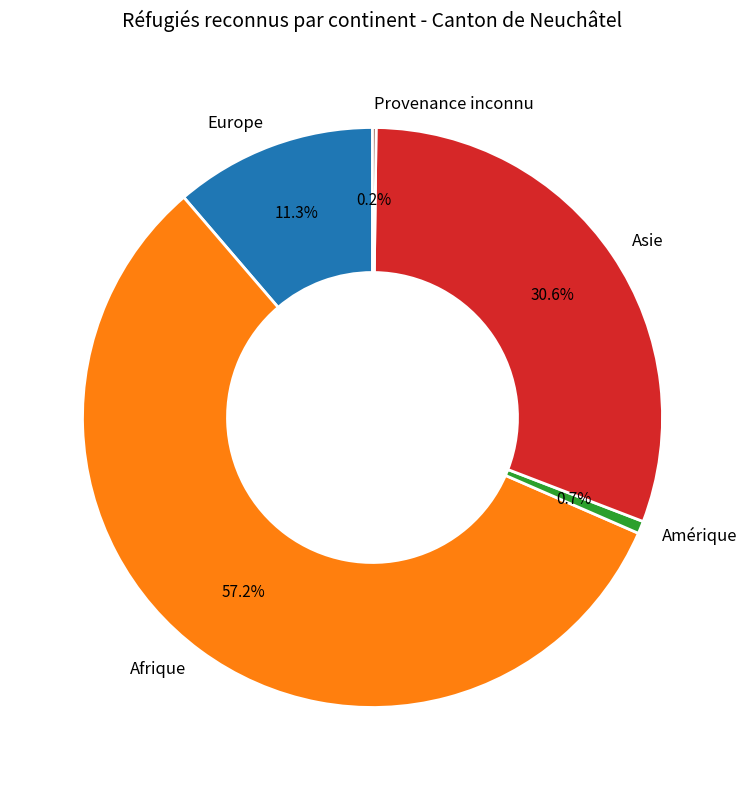

What is the majority slice?

Afrique